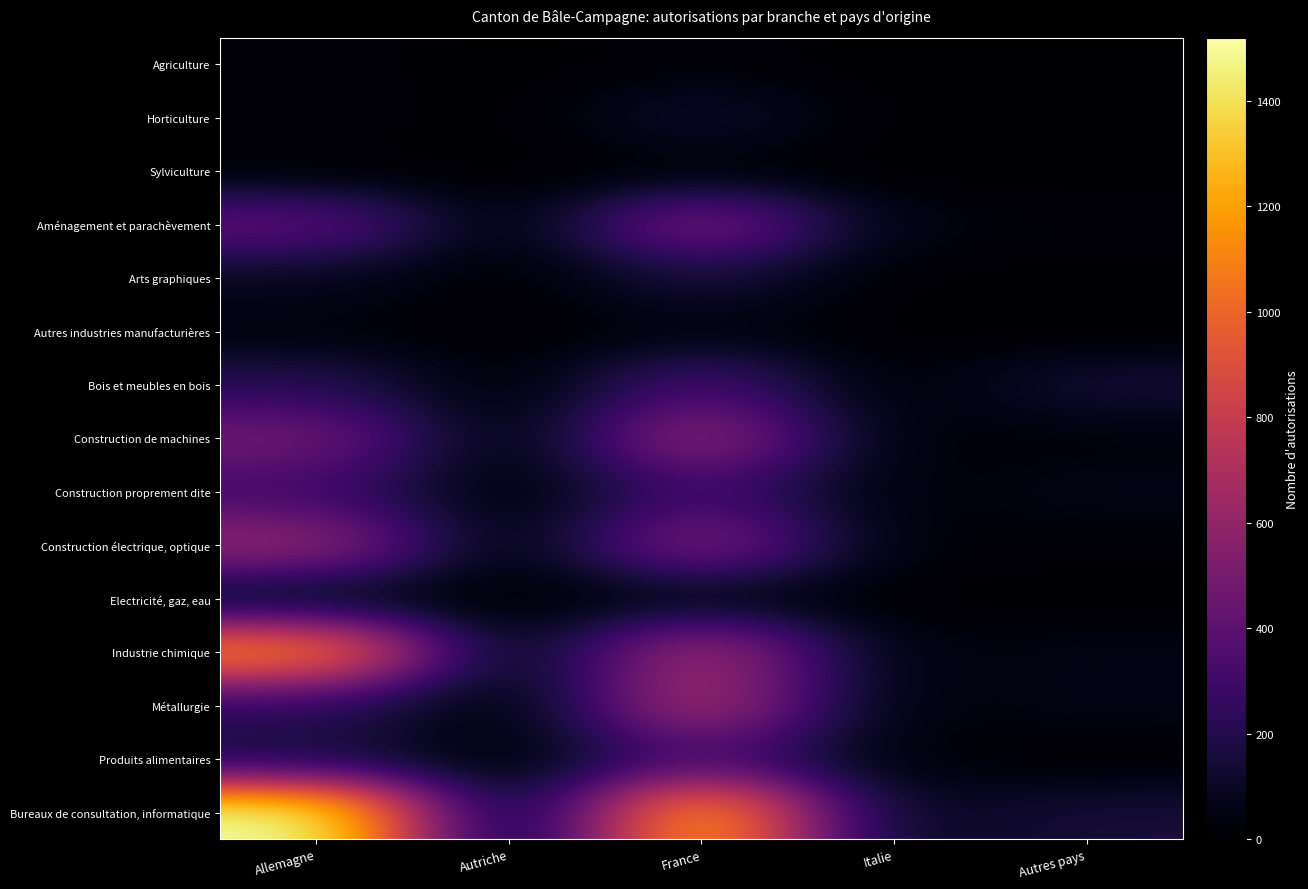

Reading left to right, extract all data points from this chart.

Agriculture: Allemagne=20	Autriche=0	France=18	Italie=0	Autres pays=2
Horticulture: Allemagne=25	Autriche=0	France=131	Italie=1	Autres pays=5
Sylviculture: Allemagne=4	Autriche=0	France=3	Italie=0	Autres pays=1
Aménagement et parachèvement: Allemagne=417	Autriche=4	France=549	Italie=40	Autres pays=28
Arts graphiques: Allemagne=85	Autriche=0	France=162	Italie=4	Autres pays=4
Autres industries manufacturières: Allemagne=25	Autriche=0	France=33	Italie=2	Autres pays=0
Bois et meubles en bois: Allemagne=218	Autriche=1	France=339	Italie=2	Autres pays=151
Construction de machines: Allemagne=484	Autriche=0	France=629	Italie=17	Autres pays=23
Construction proprement dite: Allemagne=300	Autriche=0	France=315	Italie=19	Autres pays=58
Construction électrique, optique: Allemagne=615	Autriche=2	France=564	Italie=21	Autres pays=19
Electricité, gaz, eau: Allemagne=46	Autriche=0	France=41	Italie=3	Autres pays=0
Industrie chimique: Allemagne=1157	Autriche=7	France=688	Italie=29	Autres pays=52
Métallurgie: Allemagne=236	Autriche=0	France=712	Italie=19	Autres pays=56
Produits alimentaires: Allemagne=149	Autriche=2	France=332	Italie=22	Autres pays=2
Bureaux de consultation, informatique: Allemagne=1520	Autriche=9	France=1280	Italie=69	Autres pays=154